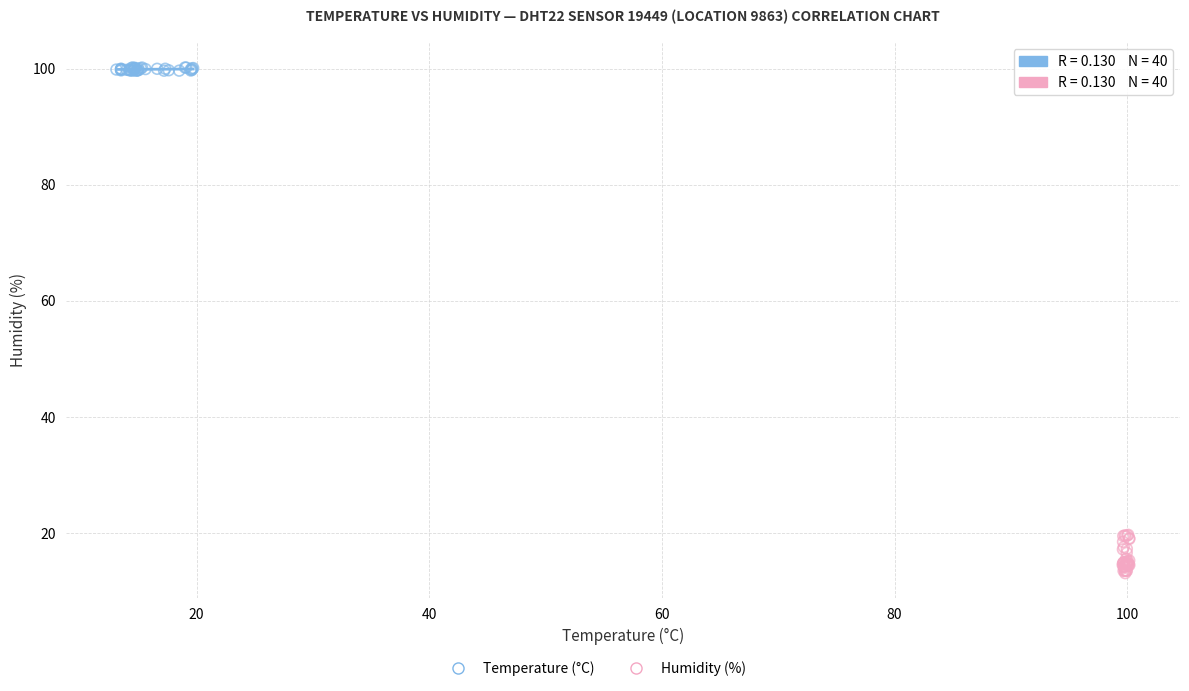

Which series reaches the maximum Y coordinate?

Temperature (°C)